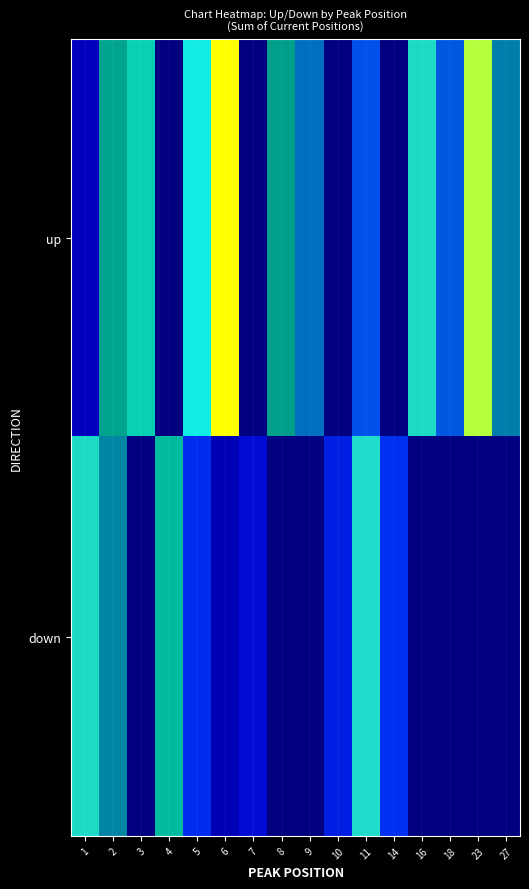

What is the total value across all series at 9?

0.4